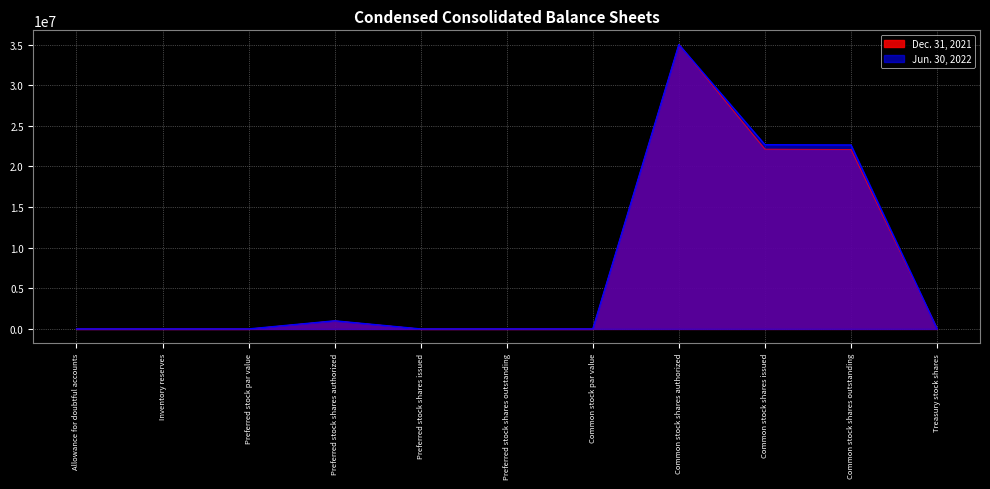

How many interior local peaks does the Dec. 31, 2021 series have?

2